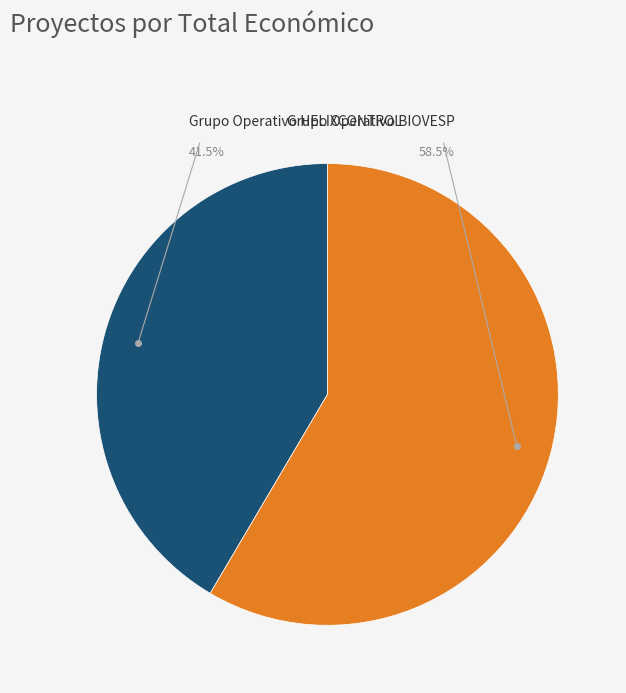

Is there a majority slice in this chart?

Yes